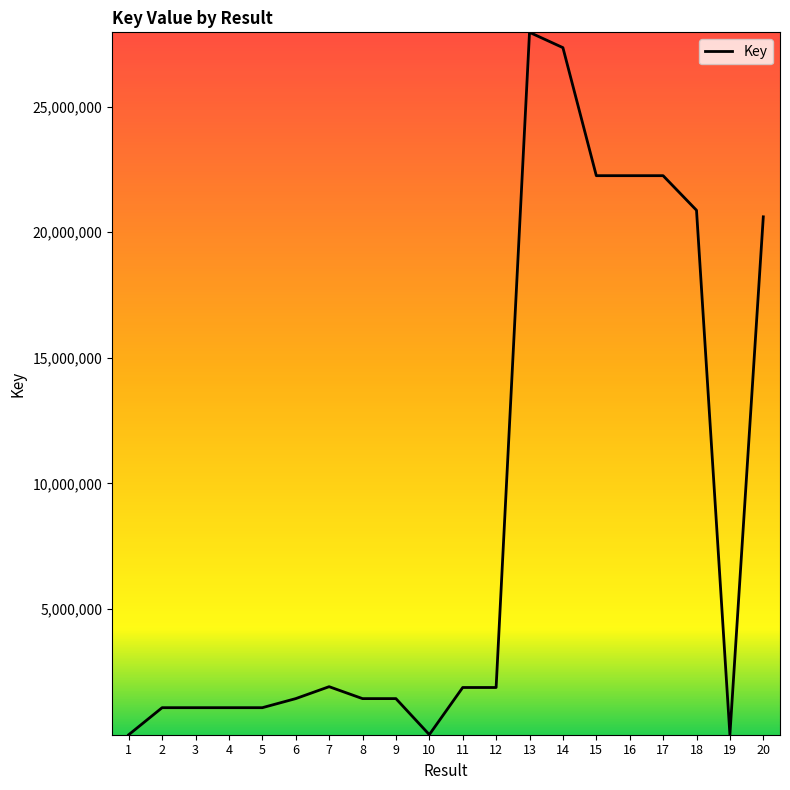

Is it true that the value at 11 is 1880318?

True